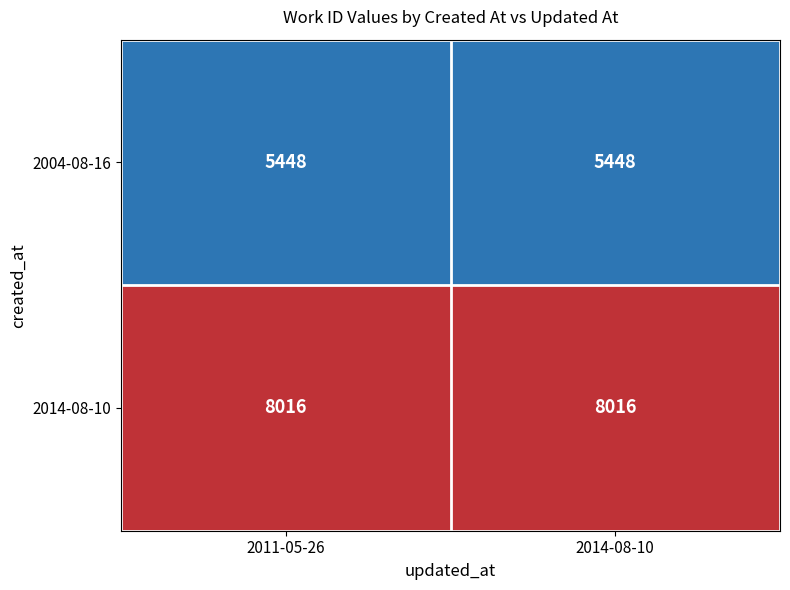

What is the difference between the highest and lowest values at 2014-08-10?

2568